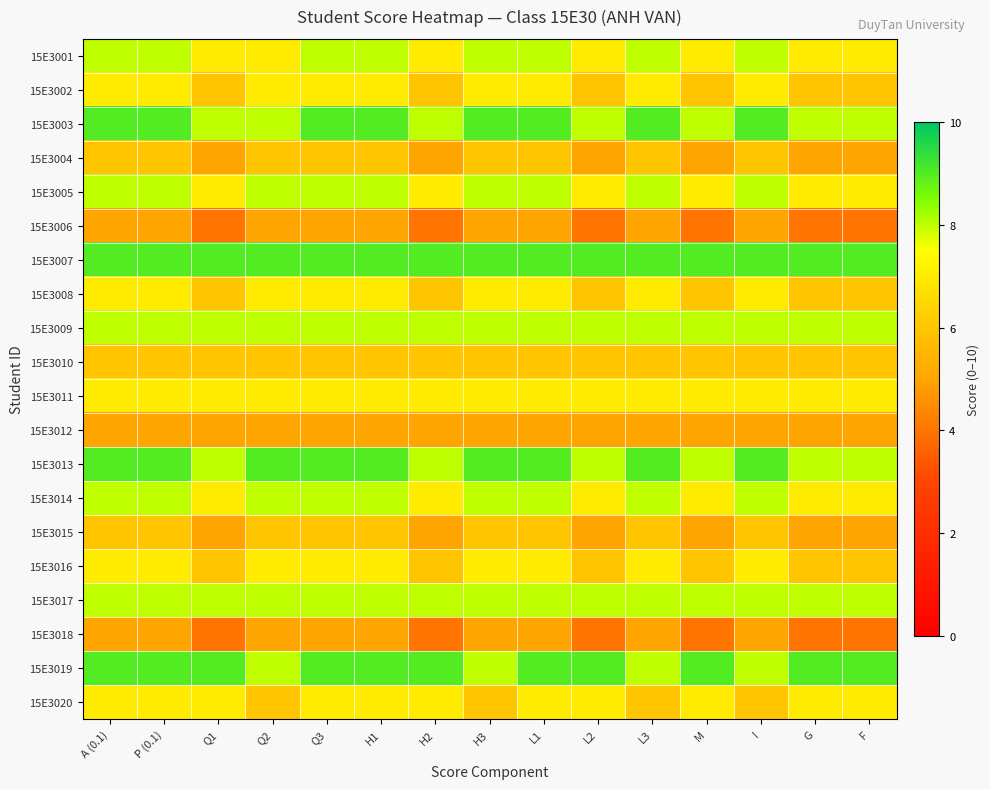

List the series in order of their peak value, highest first.

15E3003, 15E3007, 15E3013, 15E3019, 15E3001, 15E3005, 15E3009, 15E3014, 15E3017, 15E3002, 15E3008, 15E3011, 15E3016, 15E3020, 15E3004, 15E3010, 15E3015, 15E3006, 15E3012, 15E3018